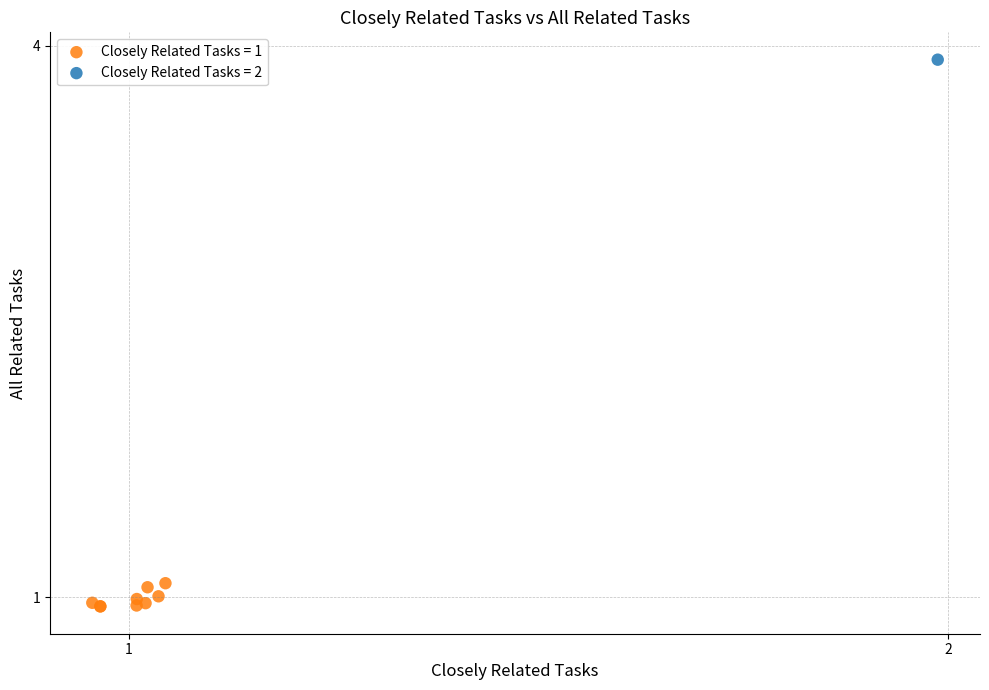

What are all the series names shown in the legend?

Closely Related Tasks = 1, Closely Related Tasks = 2